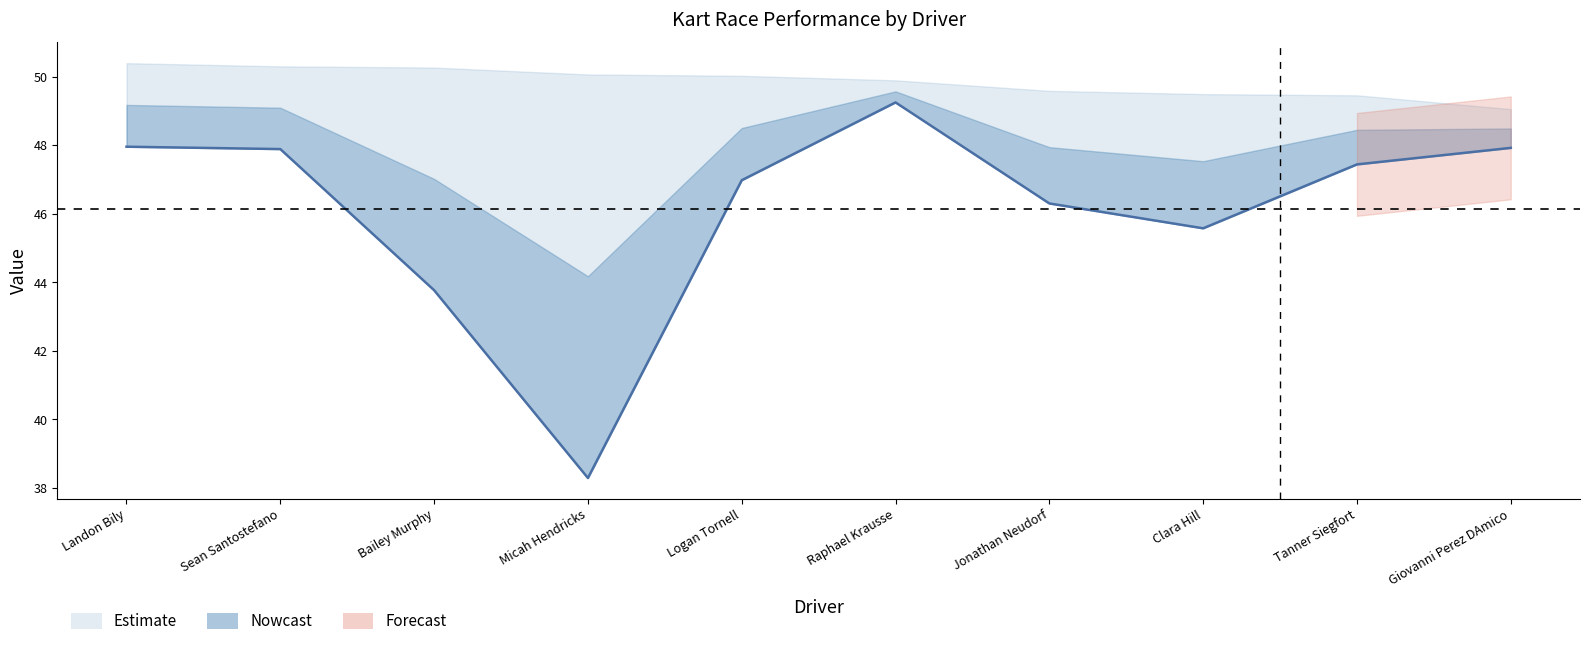

List the labels in order of value, smallest first.

Micah Hendricks, Bailey Murphy, Clara Hill, Jonathan Neudorf, Logan Tornell, Tanner Siegfort, Sean Santostefano, Giovanni Perez DAmico, Landon Bily, Raphael Krausse